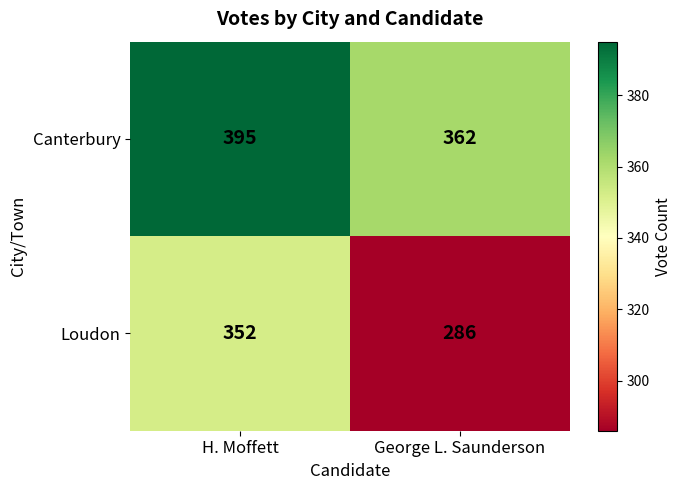

Is it true that Canterbury equals 395 at H. Moffett?

True